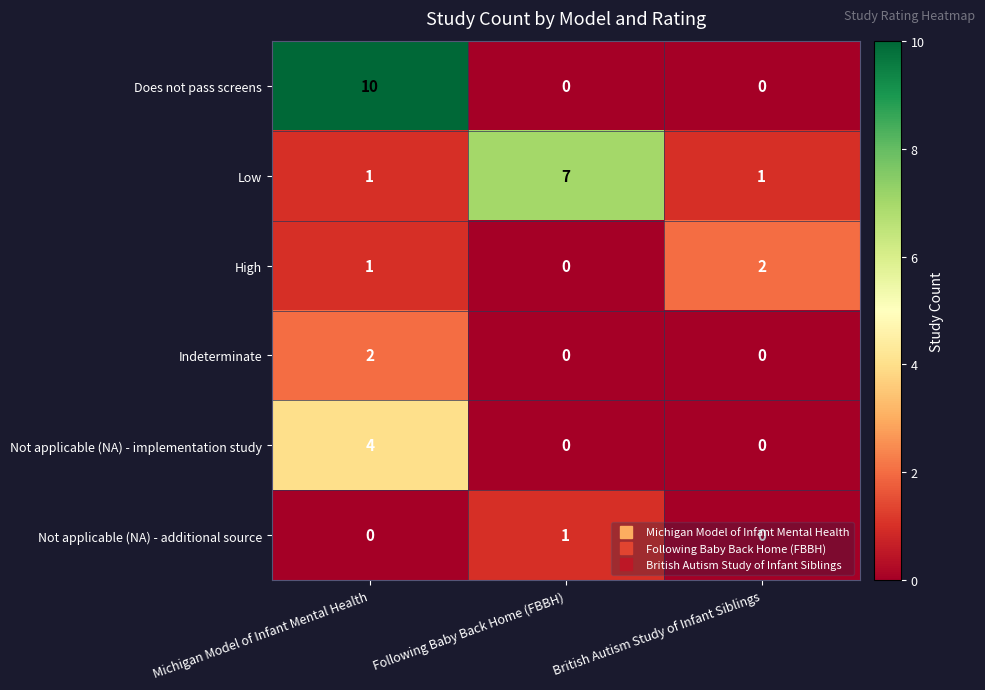

Where is High nearest to the value 1?

Michigan Model of Infant Mental Health